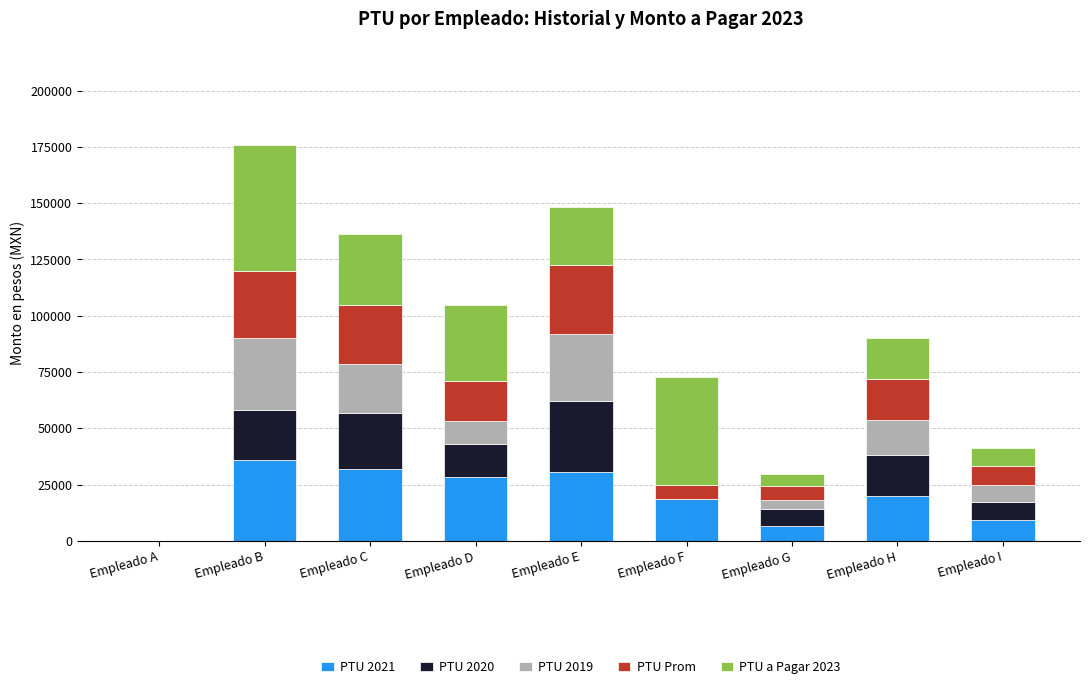

At which category is the sum across all series the highest?

Empleado B